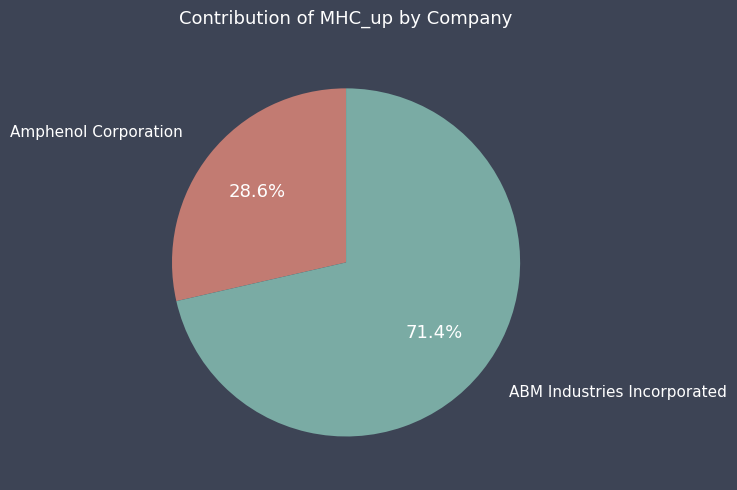

How many segments does this pie chart have?

2